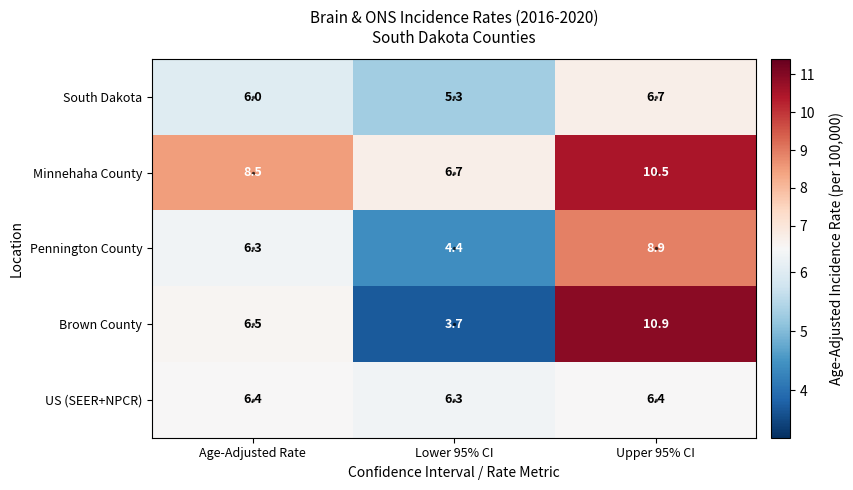

Which category has the highest value across all series?

Upper 95% CI